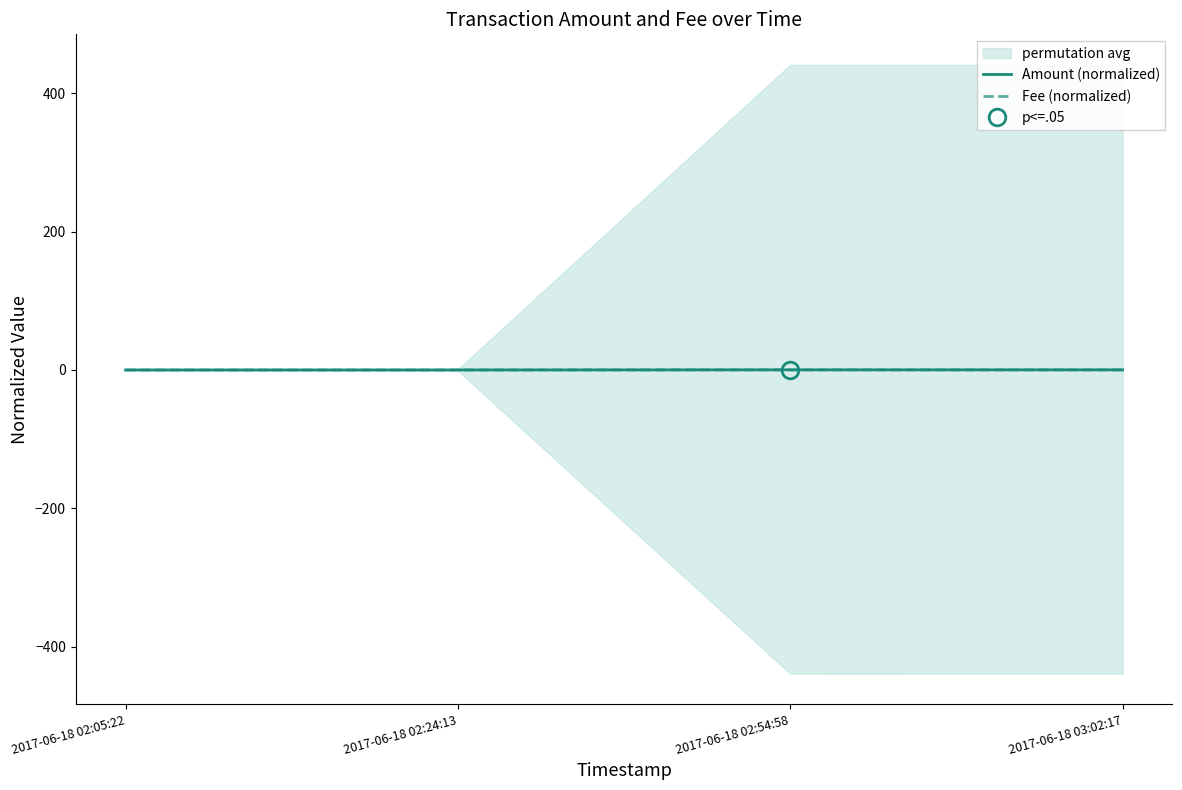

List the series in order of their peak value, highest first.

Amount (normalized), Fee (normalized)